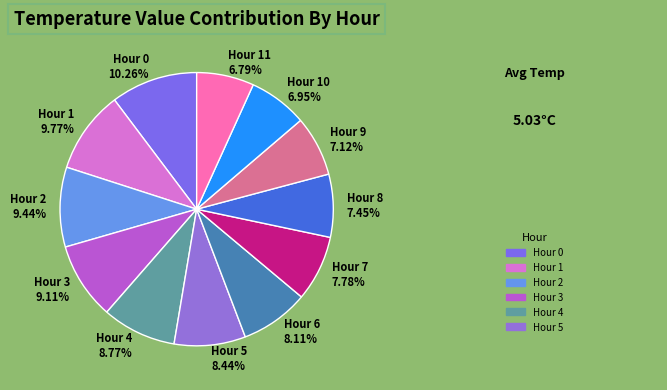

Does Hour 3 represent more than half of the total?

No